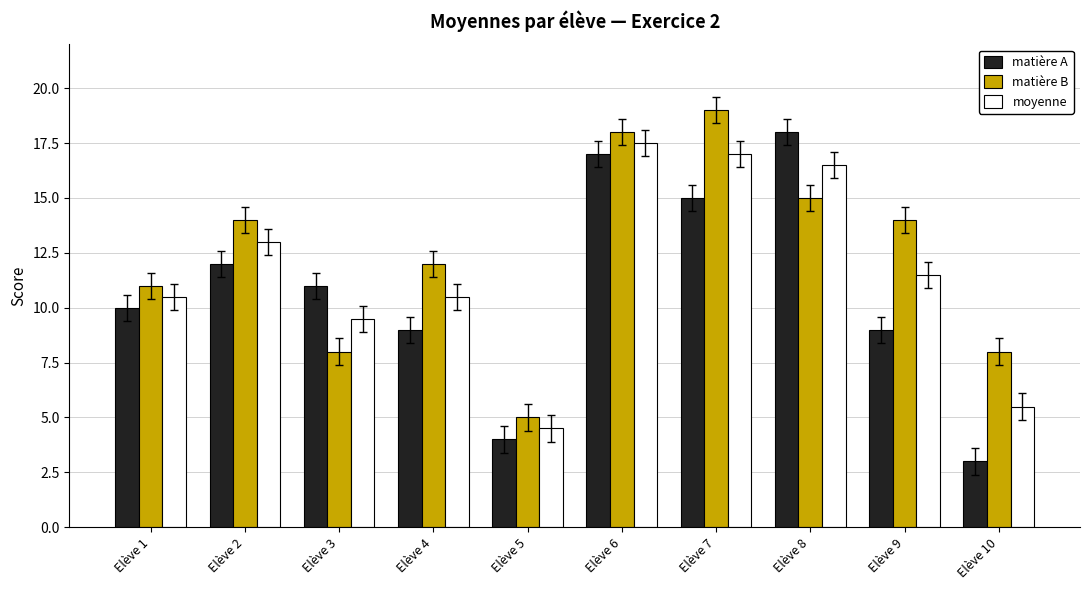

At which label does matière A first exceed 11?

Elève 2